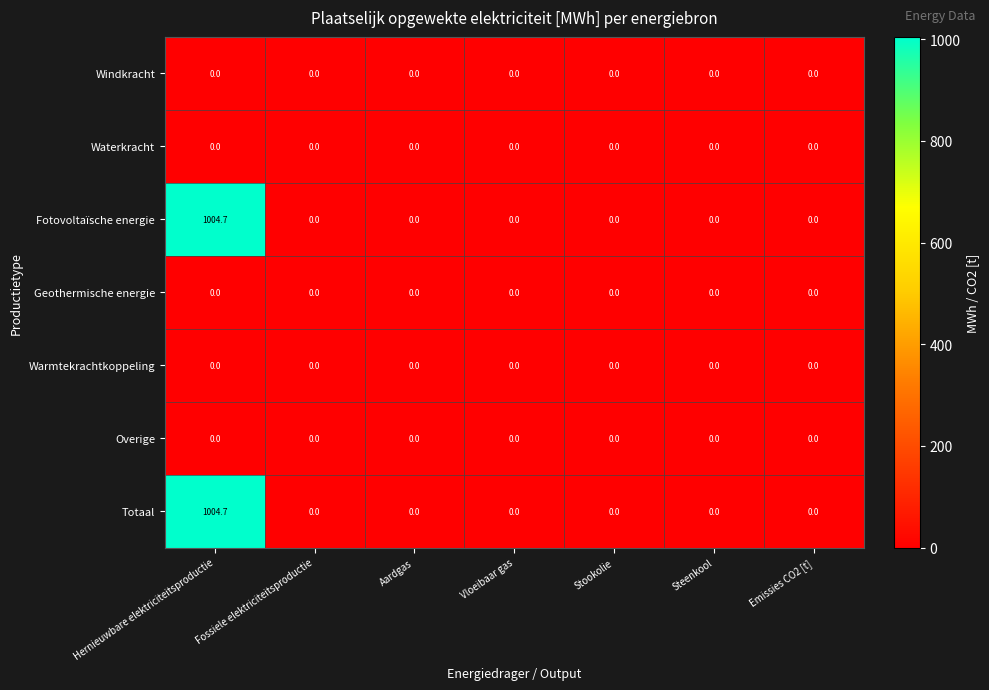

True or false: Totaal has a value of -568.4 at Fossiele elektriciteitsproductie.

False